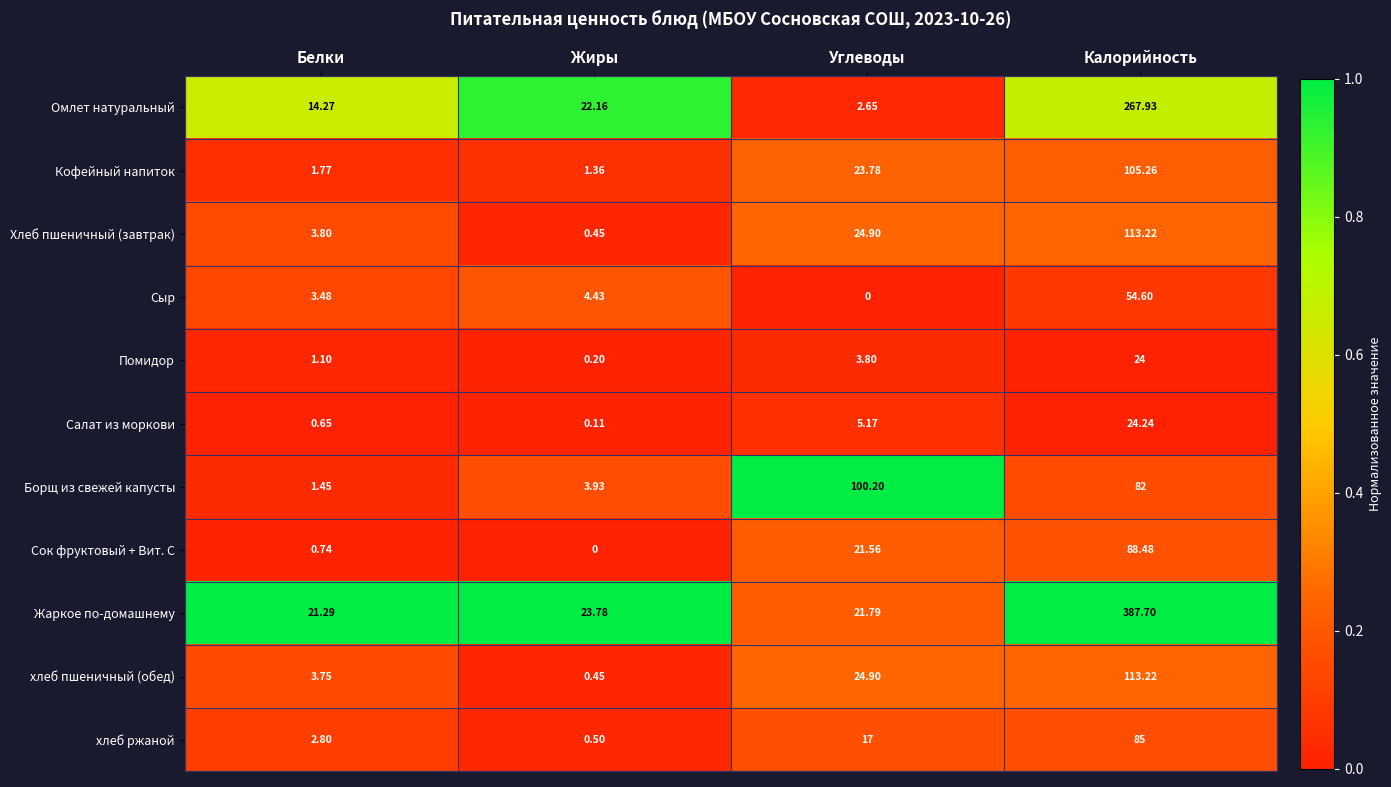

Which series changed the most between Белки and Углеводы?

Борщ из свежей капусты